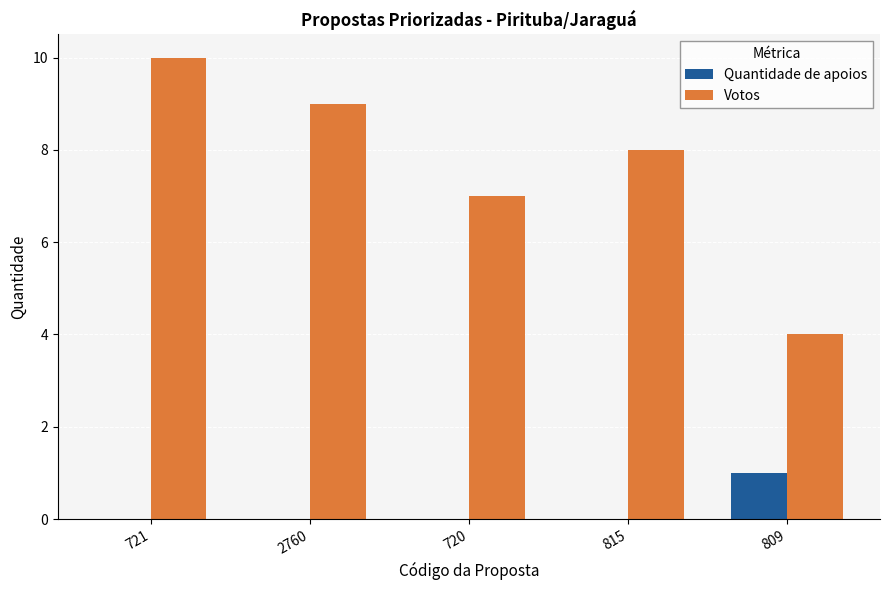

What is the approximate value of Votos at 2760?

9